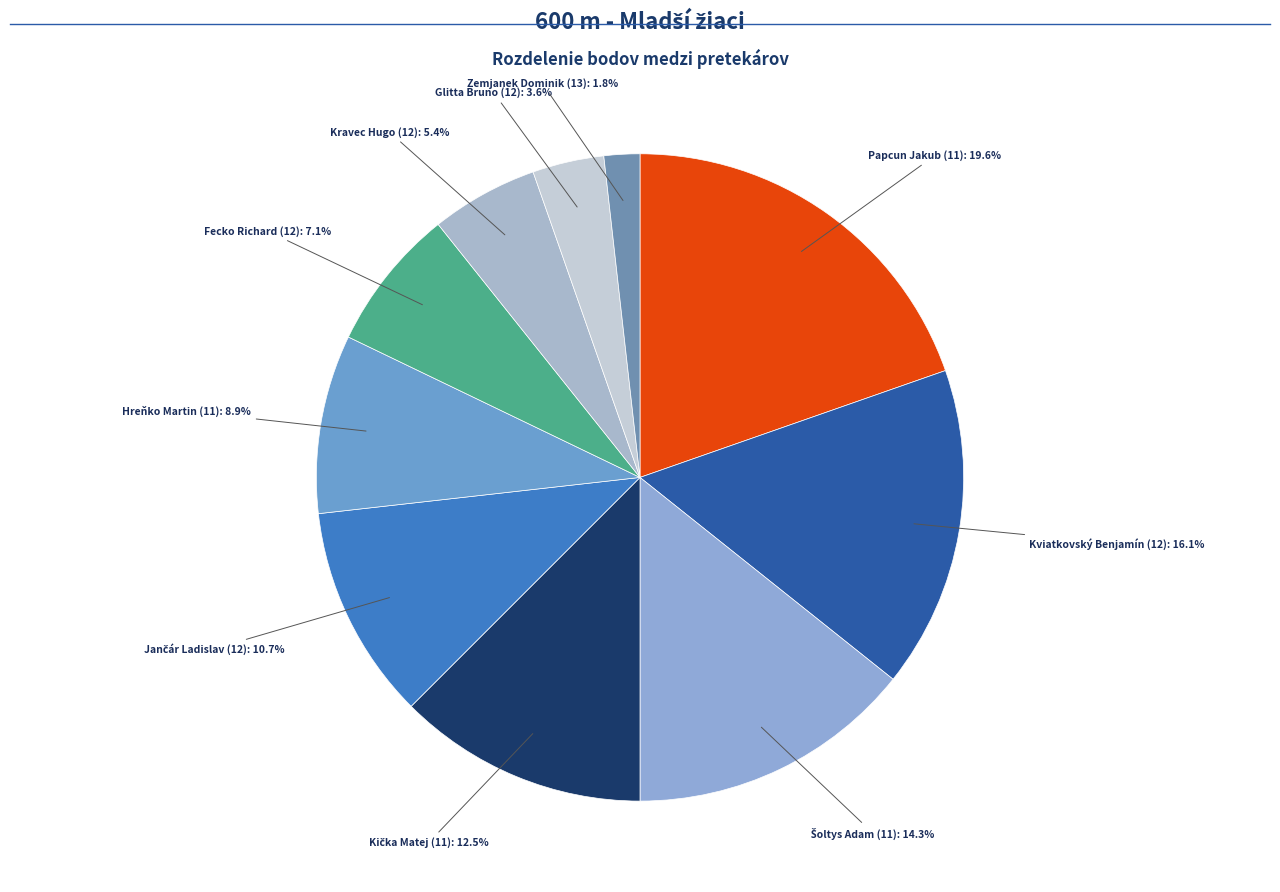

To the nearest percent, what is the difference between the largest and smallest slice percentages?

18%